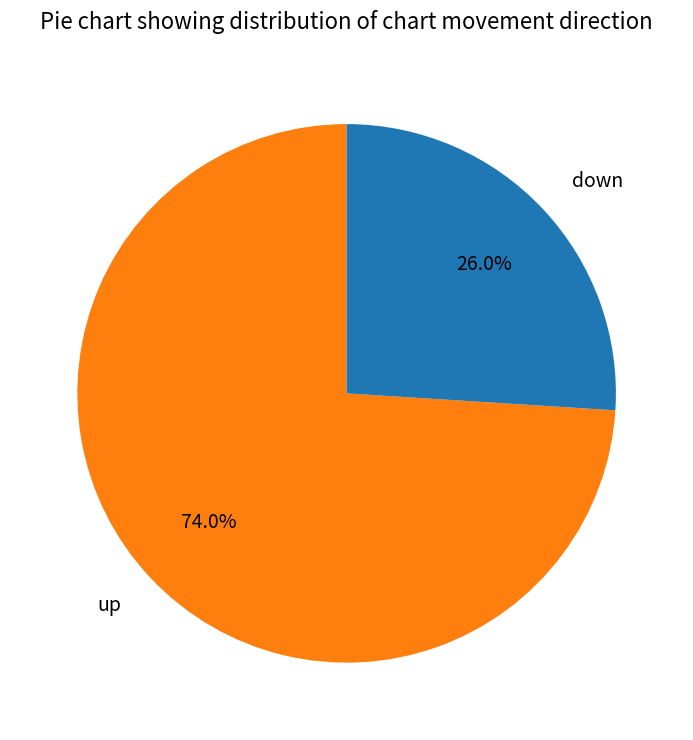

To the nearest percent, what percentage of the pie is up?

74%